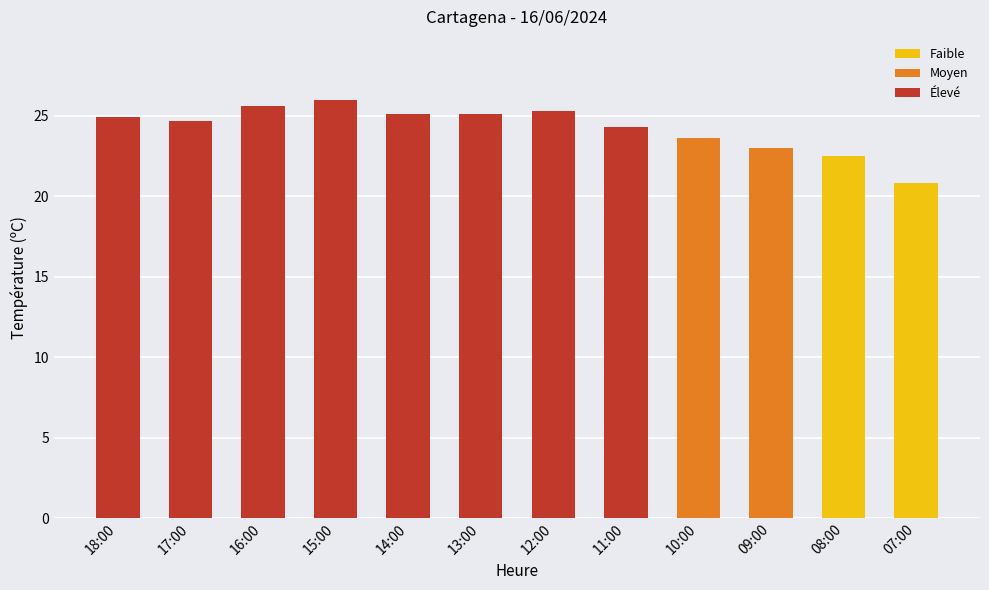

Read the value at 17:00.

24.7